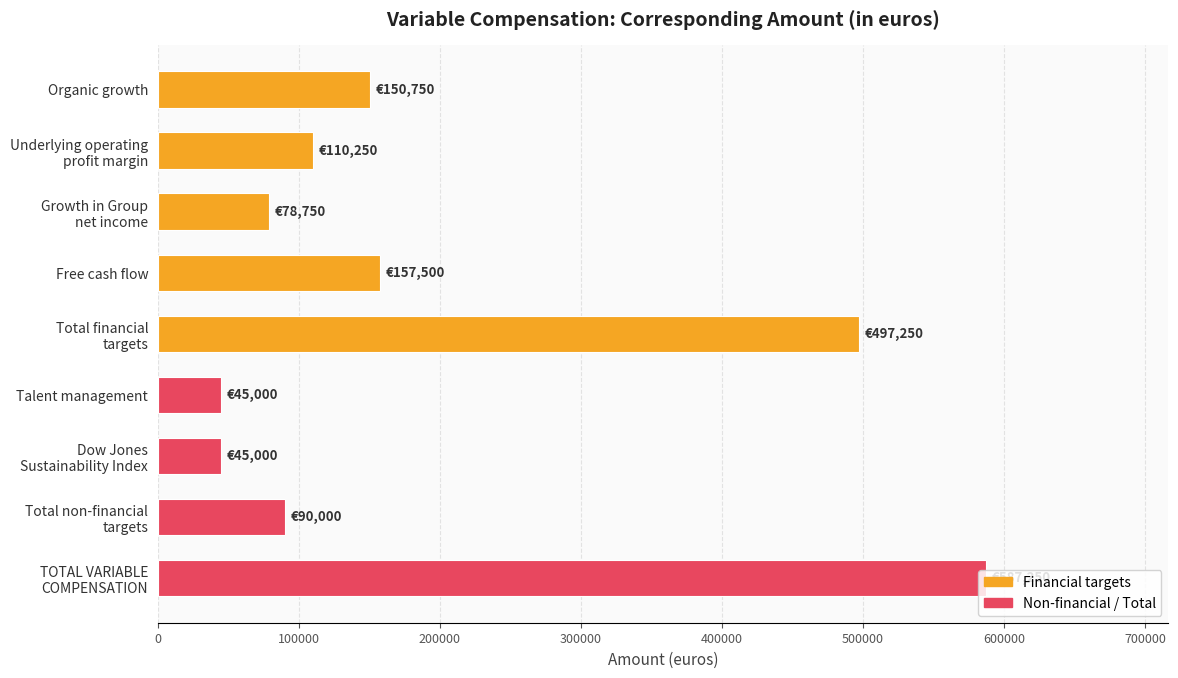

What is the smallest value displayed?

45000